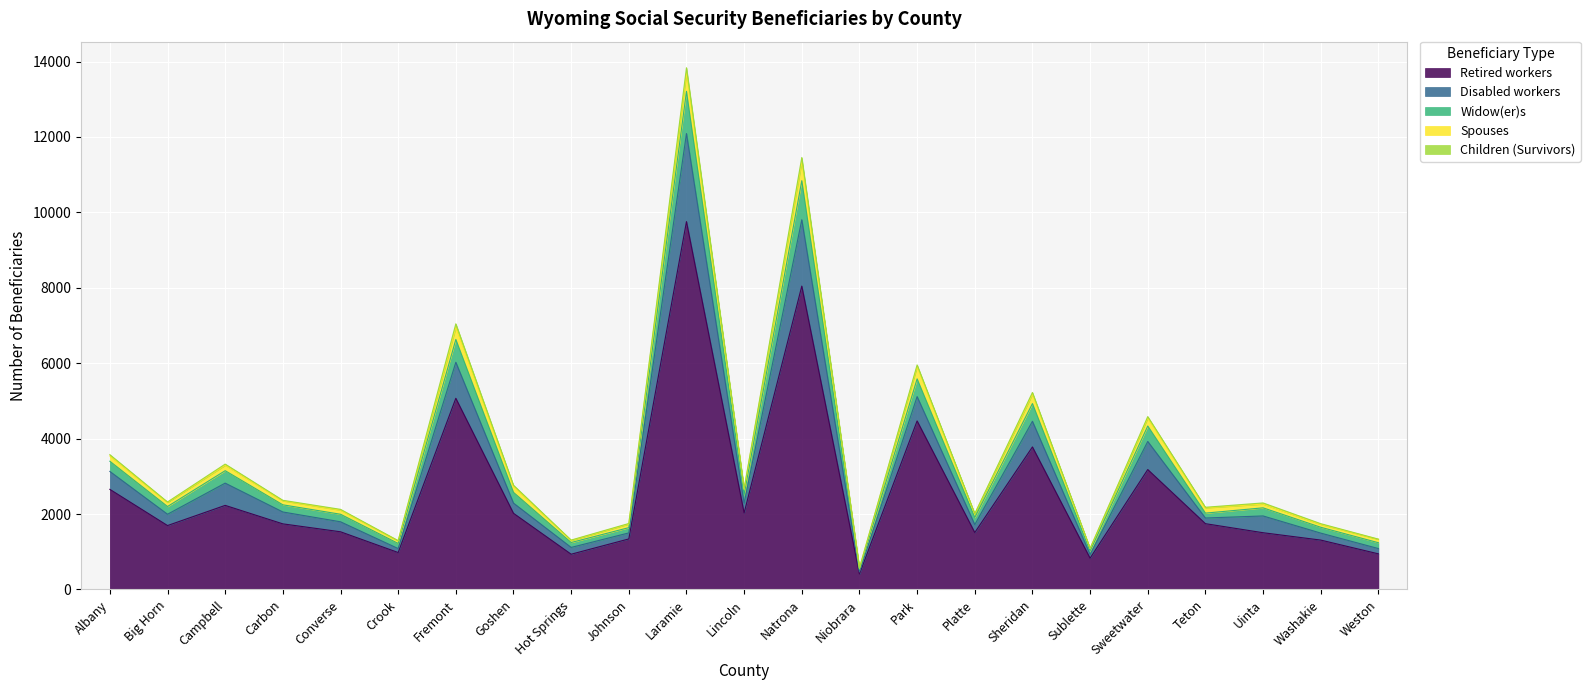

Which category has the lowest value in the Retired workers series?

Niobrara